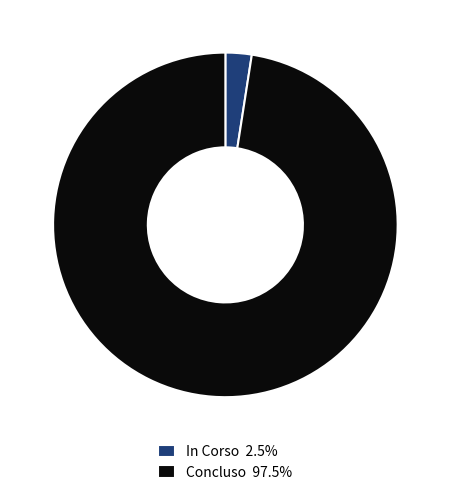

What is the ratio of the value at Concluso 97.5% to the value at In Corso 2.5%?

39.7